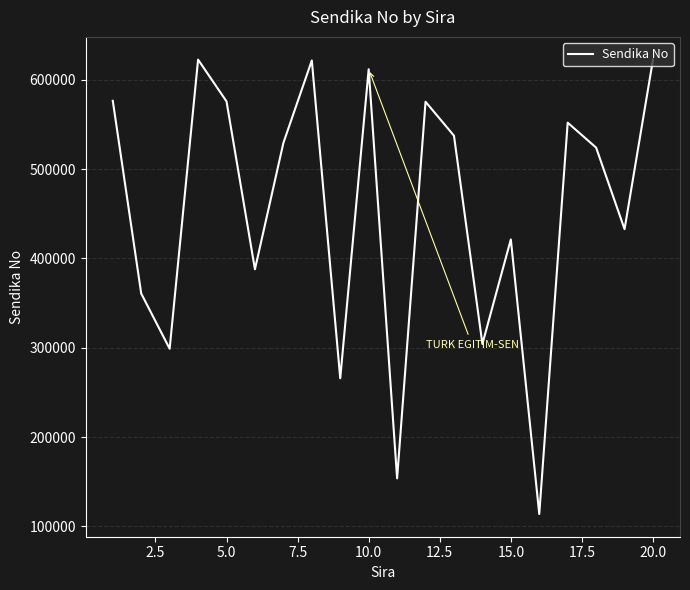

What is the greatest value displayed?

622501